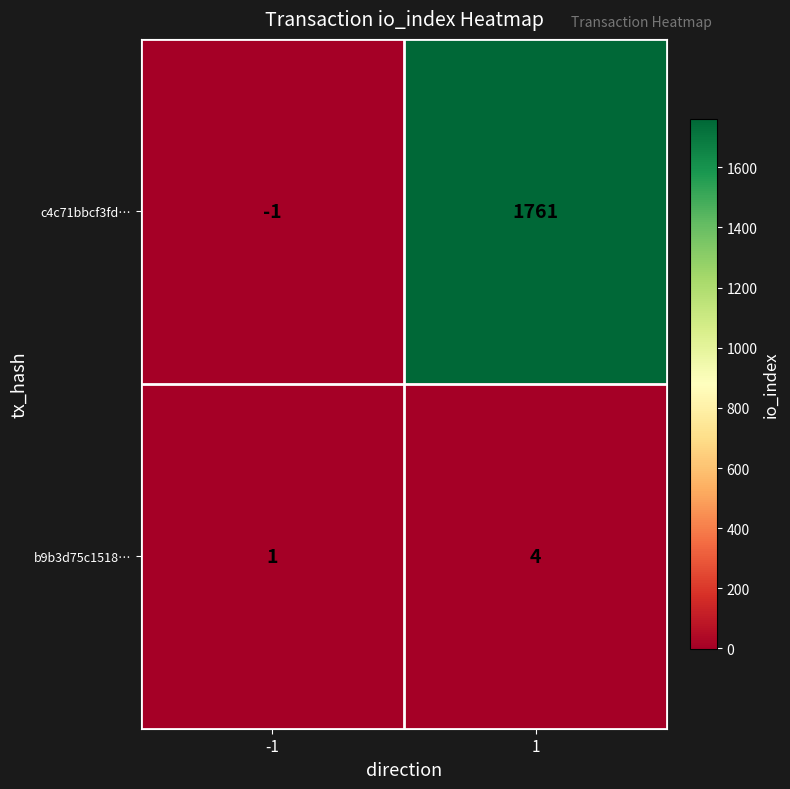

Which label corresponds to the largest value in the chart?

1